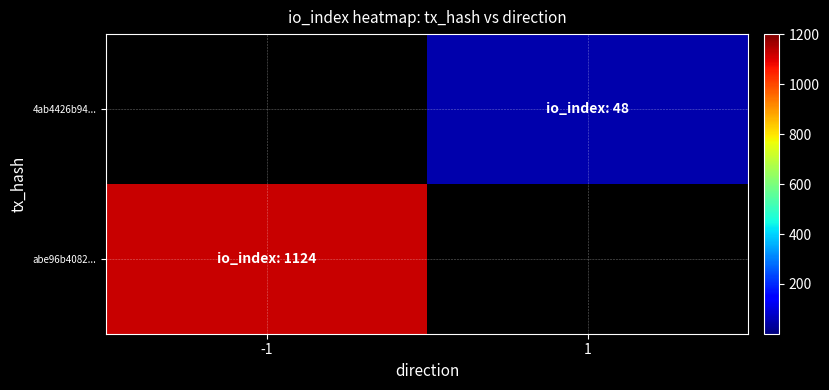

What is the maximum value shown in the chart?

1124